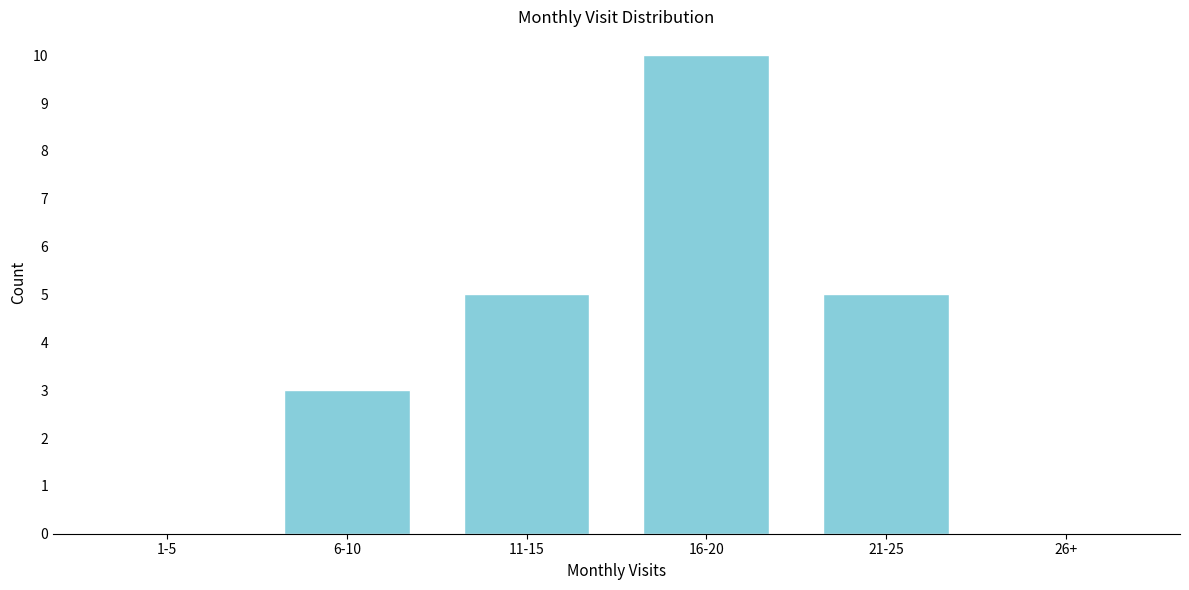

Reading left to right, what are all the values shown in this chart?

1-5=0	6-10=3	11-15=5	16-20=10	21-25=5	26+=0